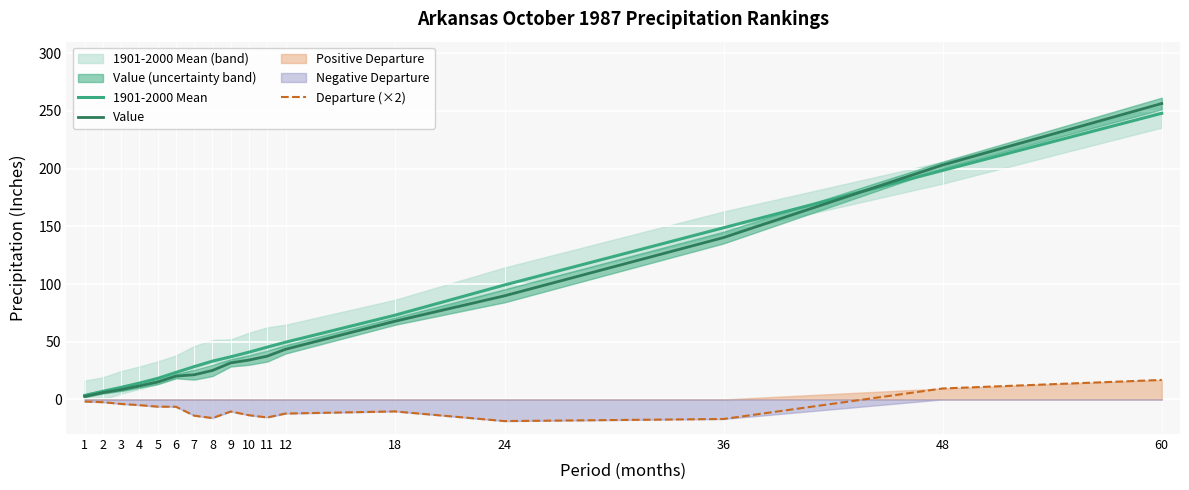

What is the greatest value displayed?

256.4